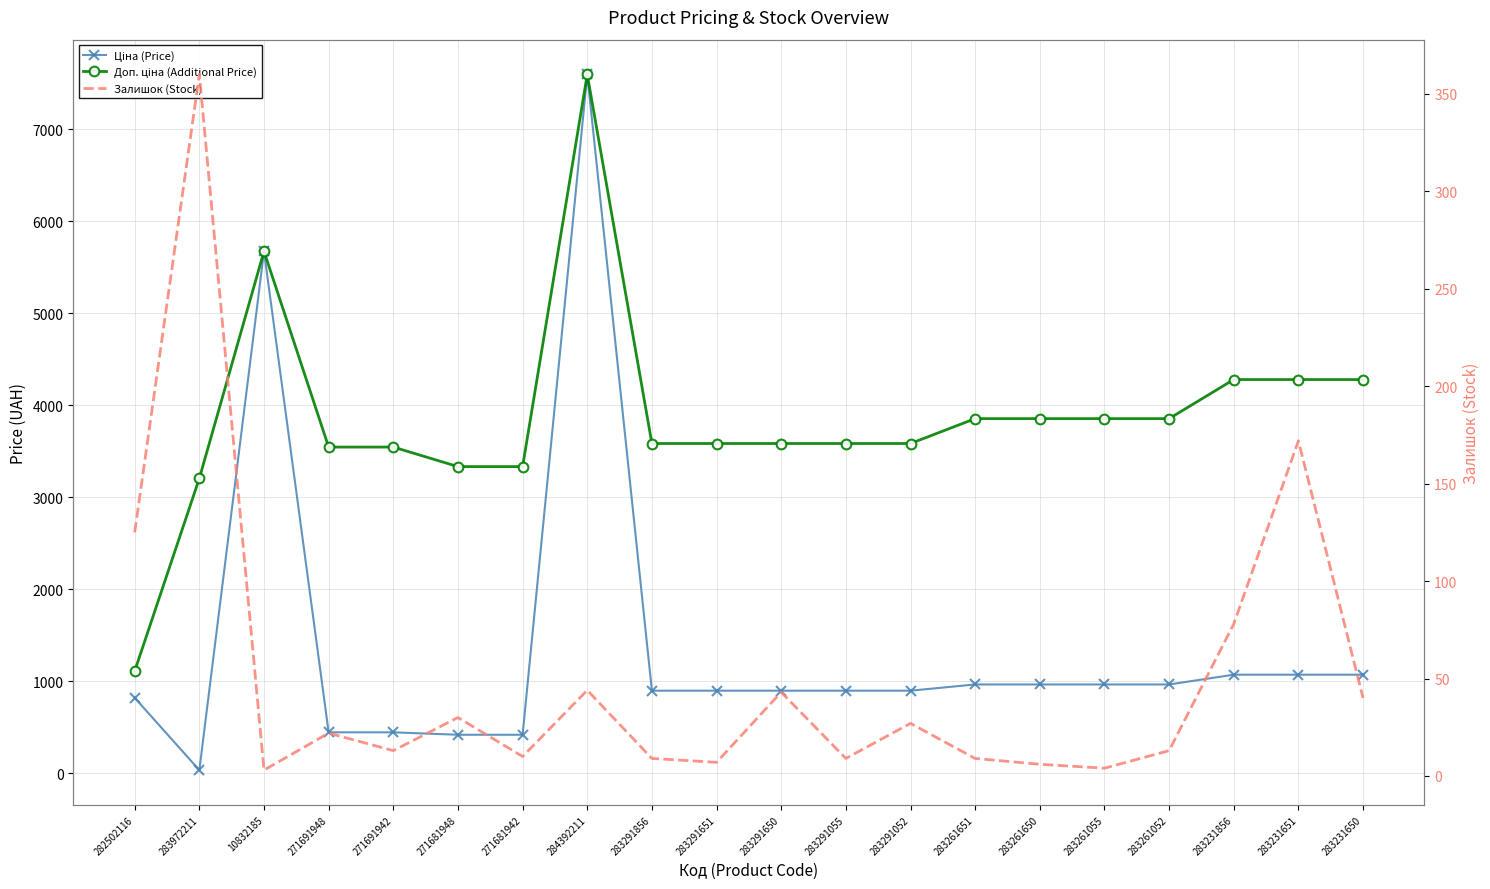

What is the value of the Залишок (Stock) point at the 20th from the left?

40.0